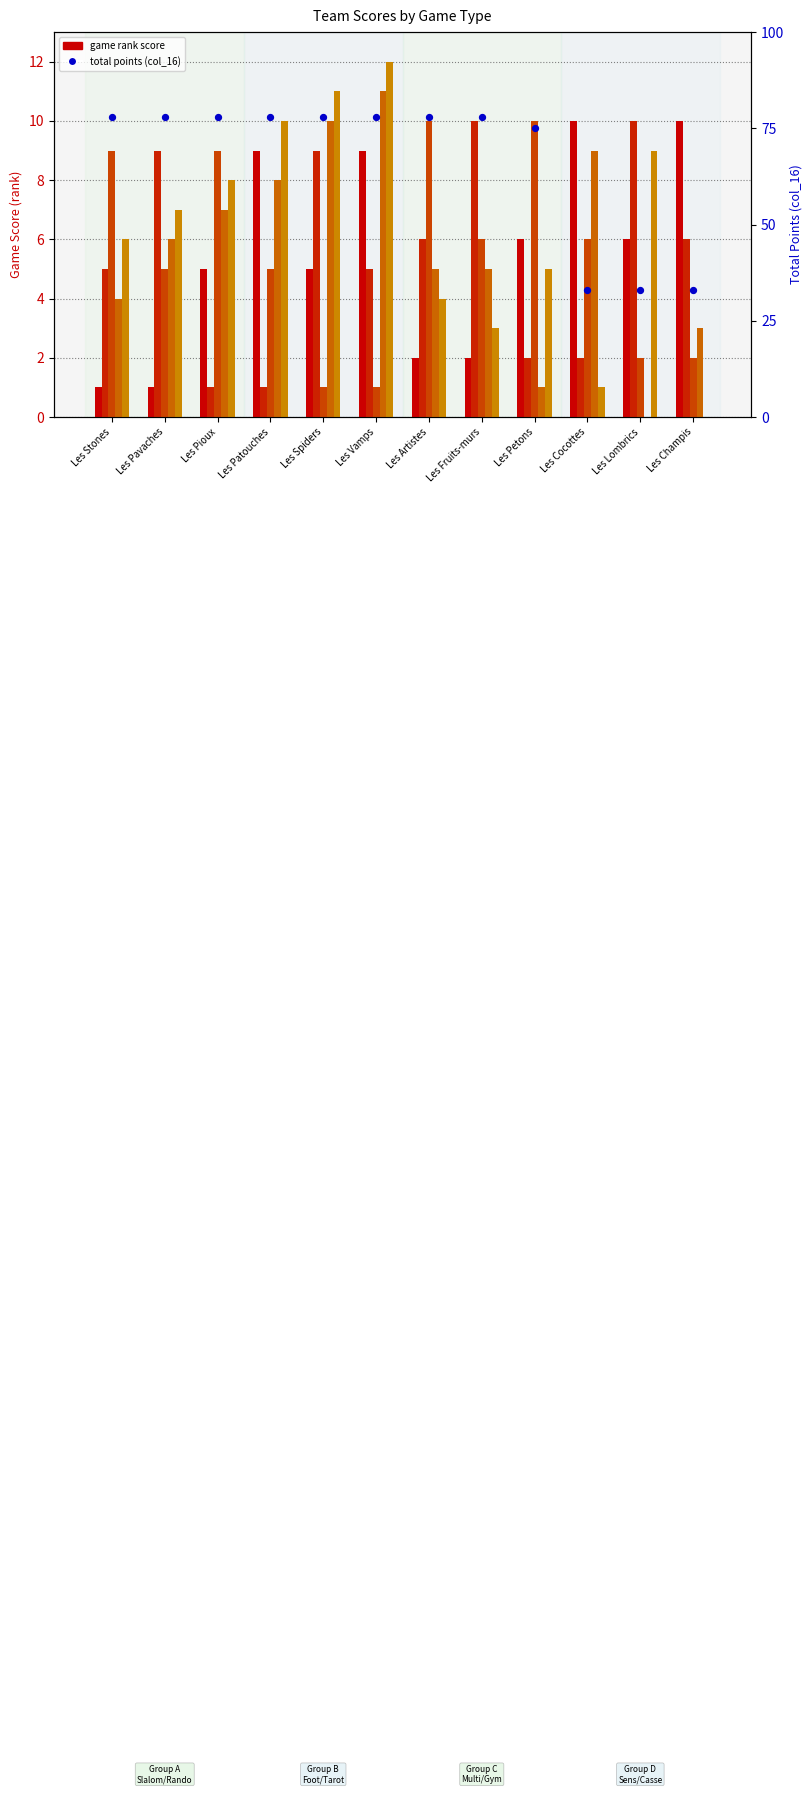

At how many categories does at least one series exceed 69?

9